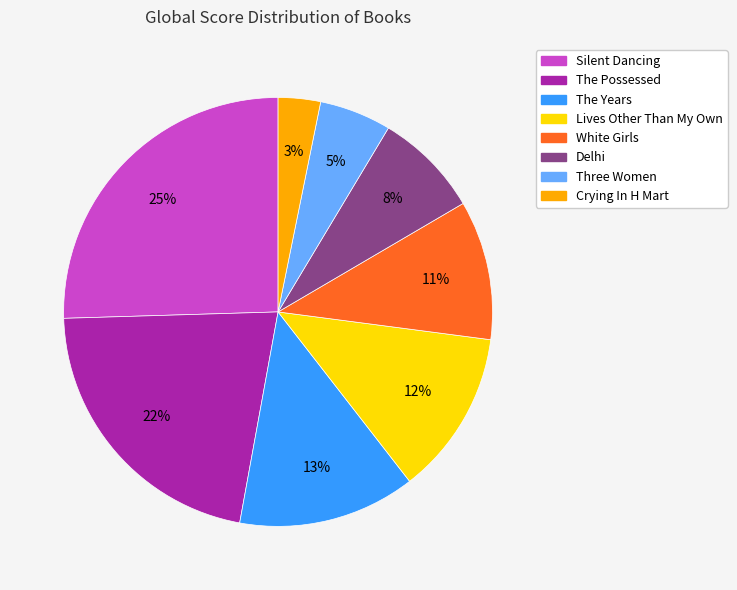

Which slice is the smallest?

Crying In H Mart